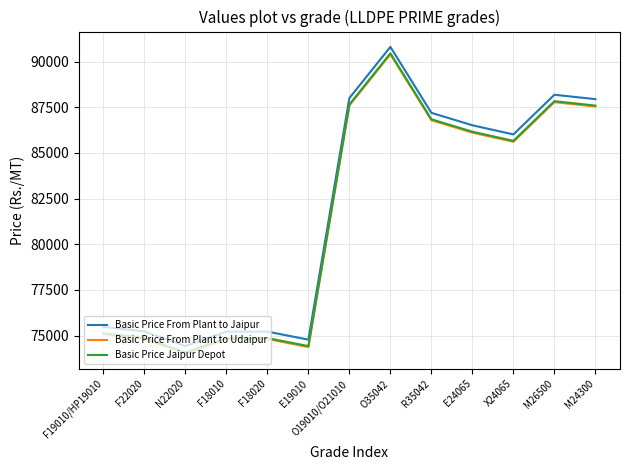

What is the lowest value of the Basic Price Jaipur Depot series?

74080